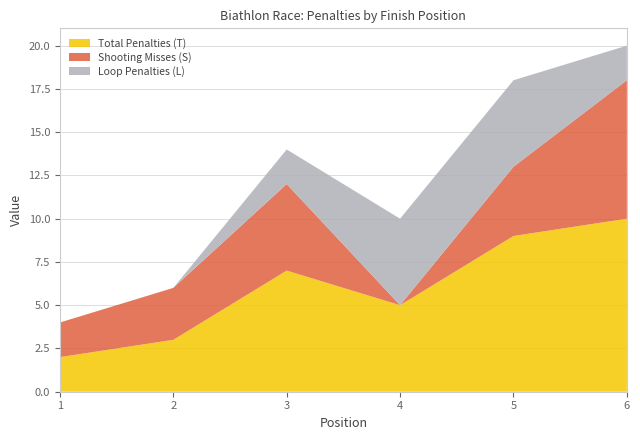

Rank the categories by Total Penalties (T) value from lowest to highest.

1, 2, 4, 3, 5, 6